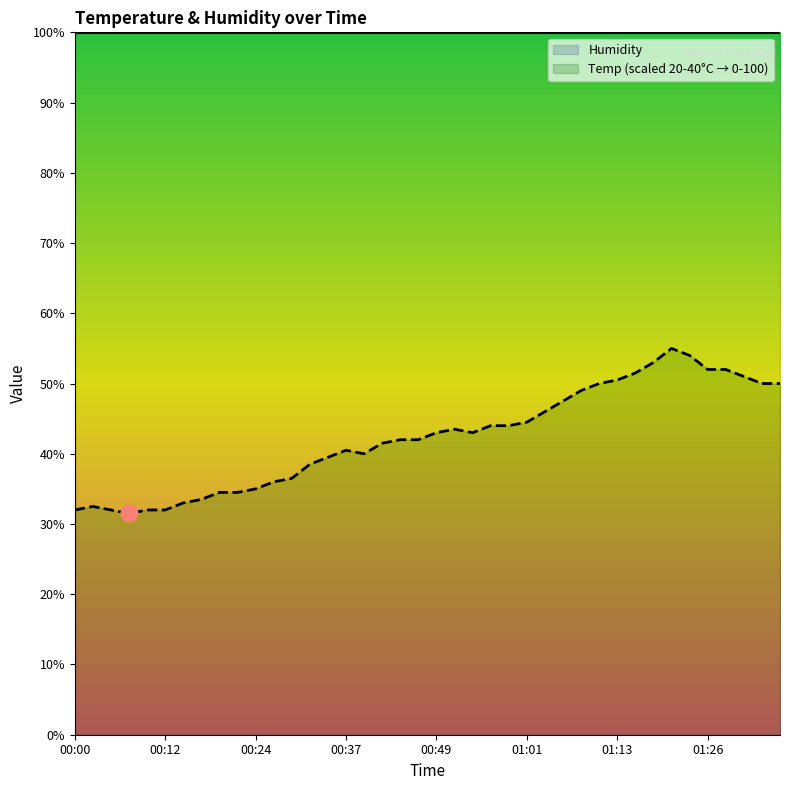

True or false: there are more than 2 points higher than both neighbors.

True